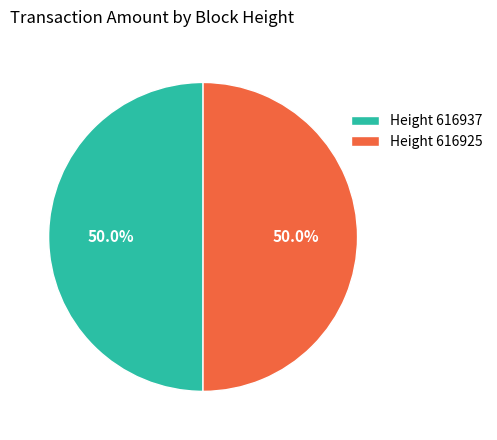

How much of the chart is everything except Height 616937?

50.0%